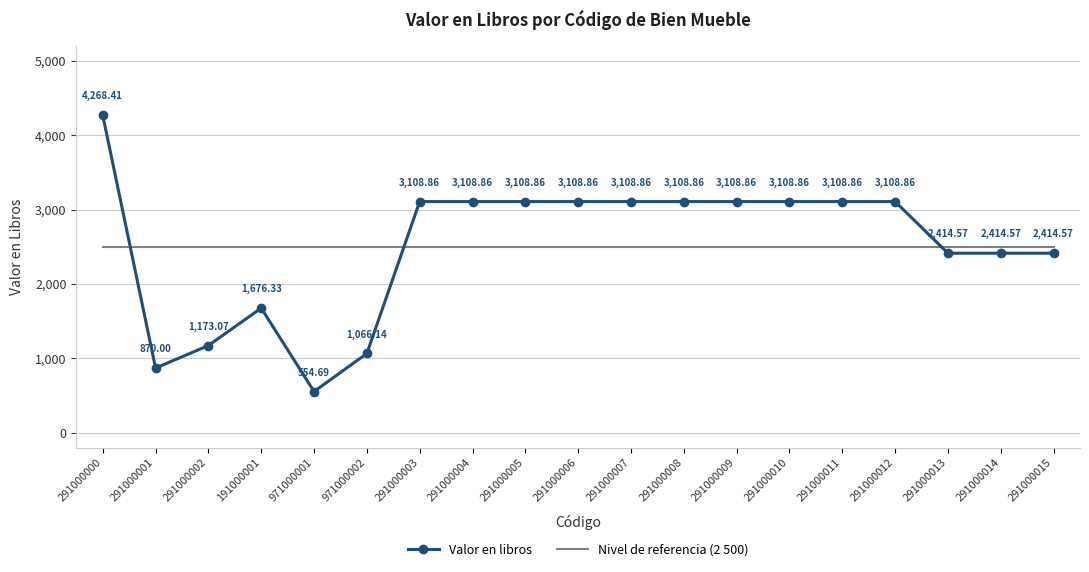

What is the highest value of the Valor en libros series?

4268.4